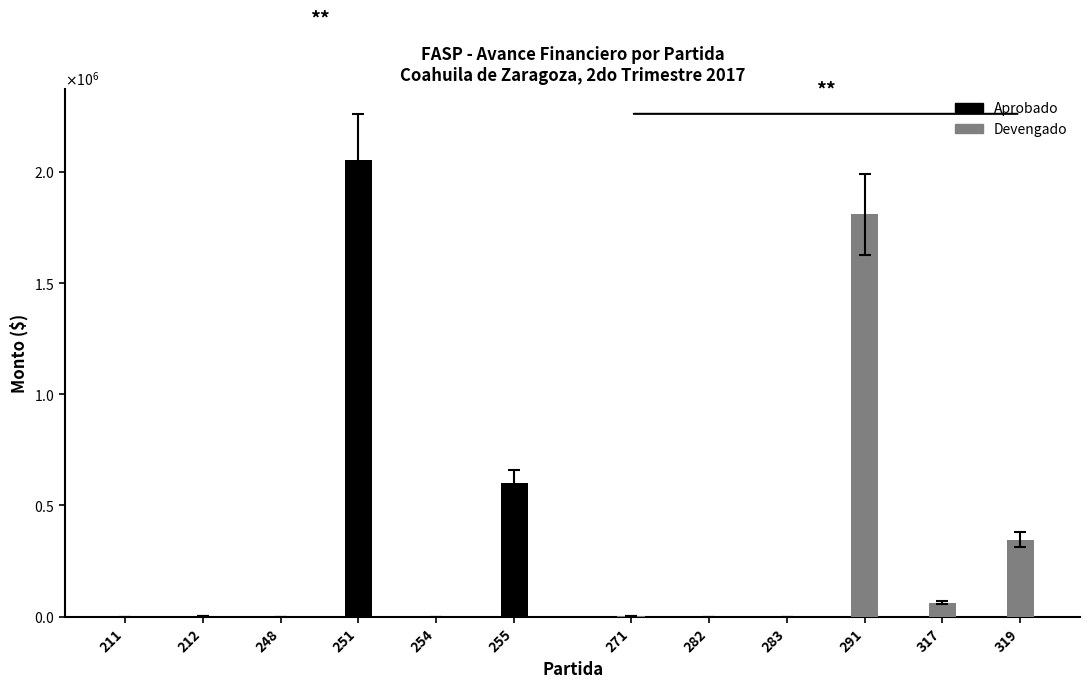

How many bars are there in total?

12